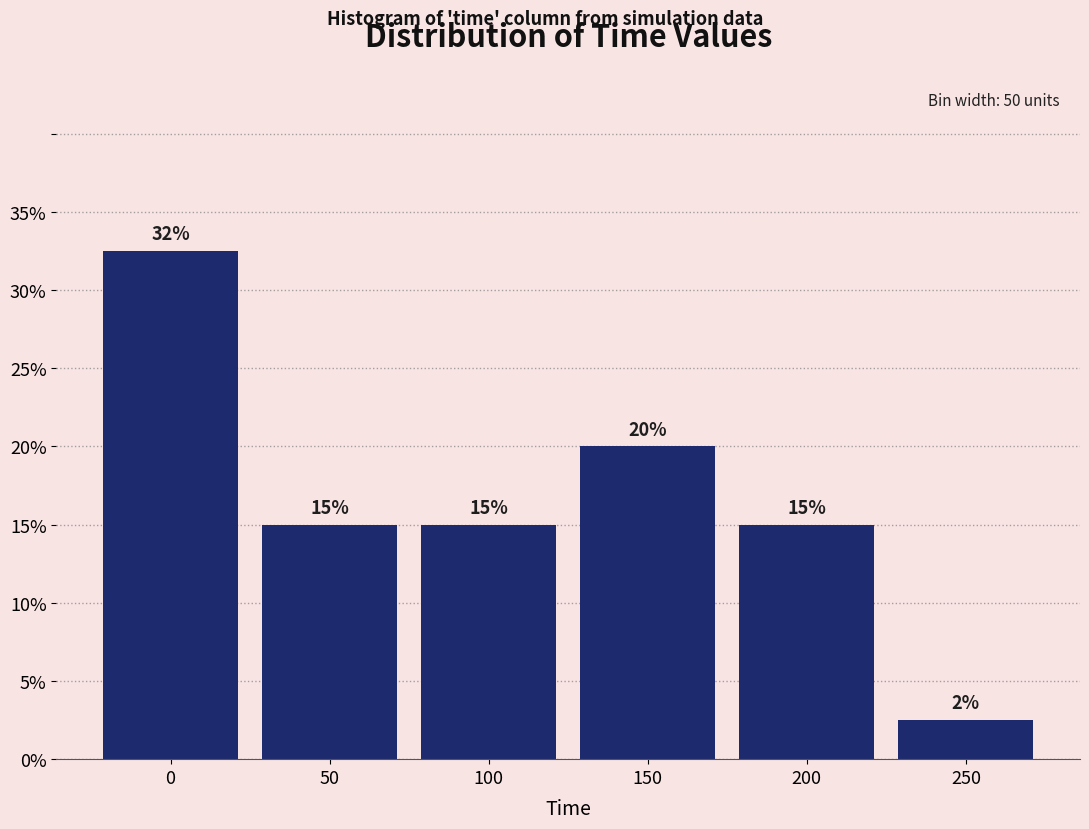

The chart shows a value of 8.2 at 150. True or false?

False